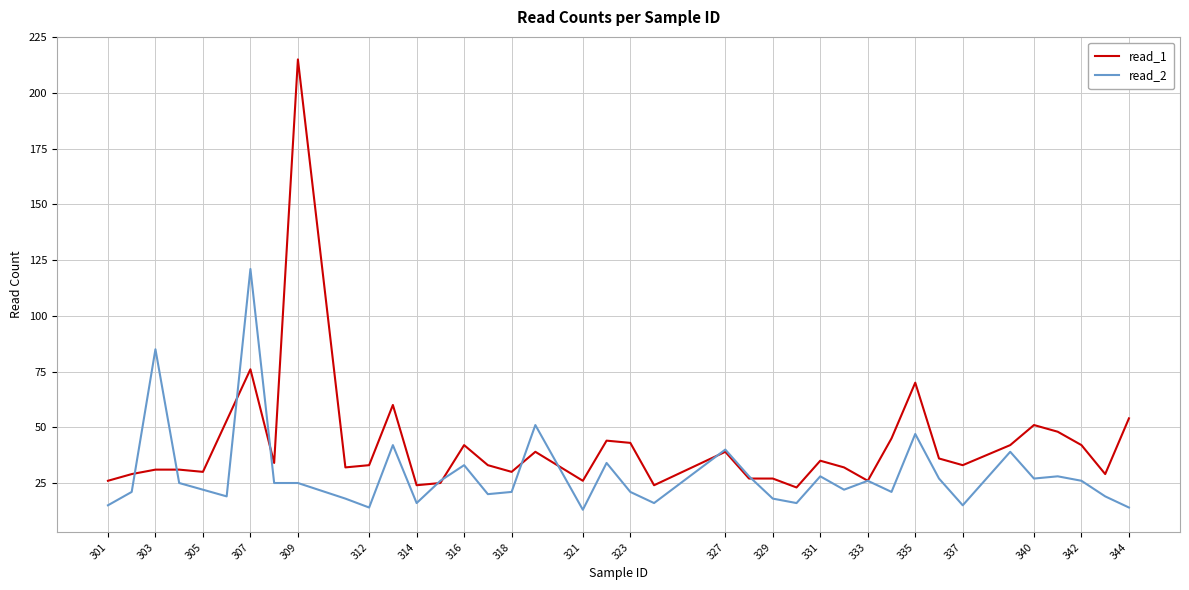

Which series has the widest spread of values?

read_1